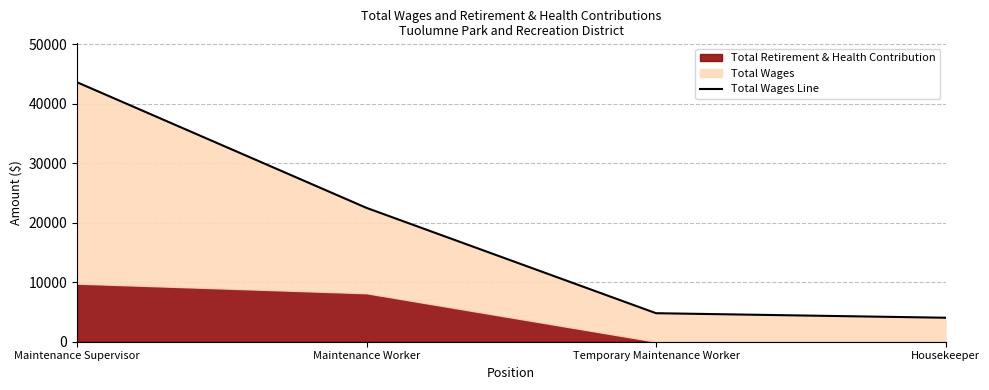

Is it true that the value at Temporary Maintenance Worker is 8436?

False